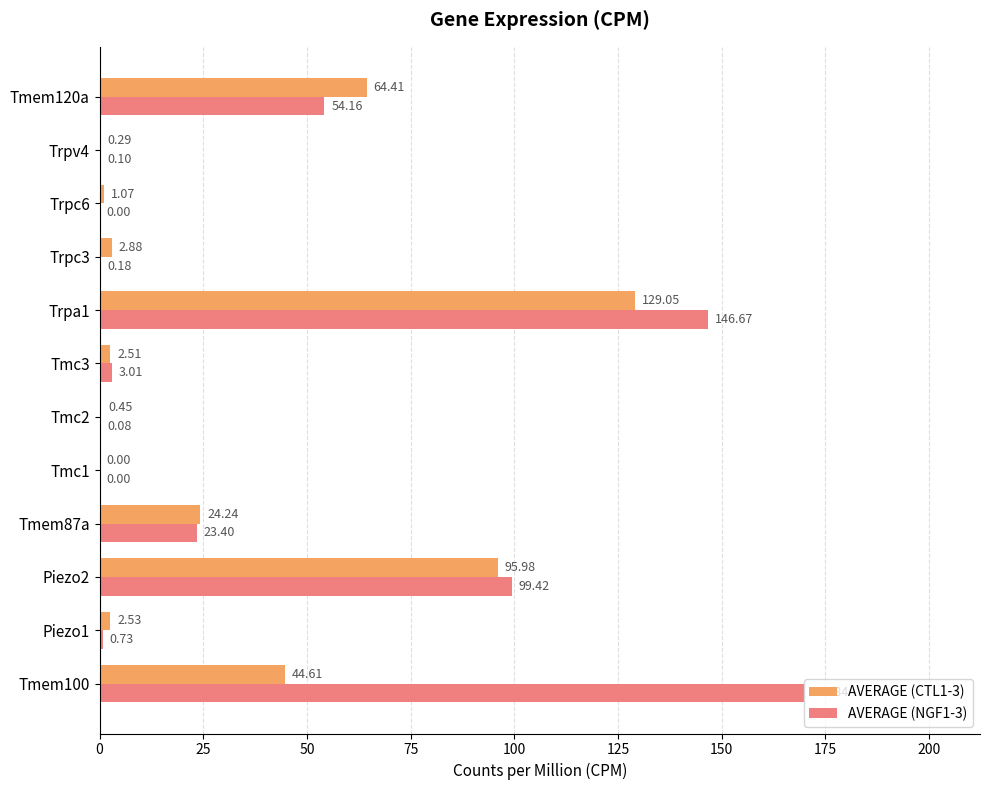

Between Tmc3 and Trpc3, which series saw the biggest shift?

AVERAGE (NGF1-3)